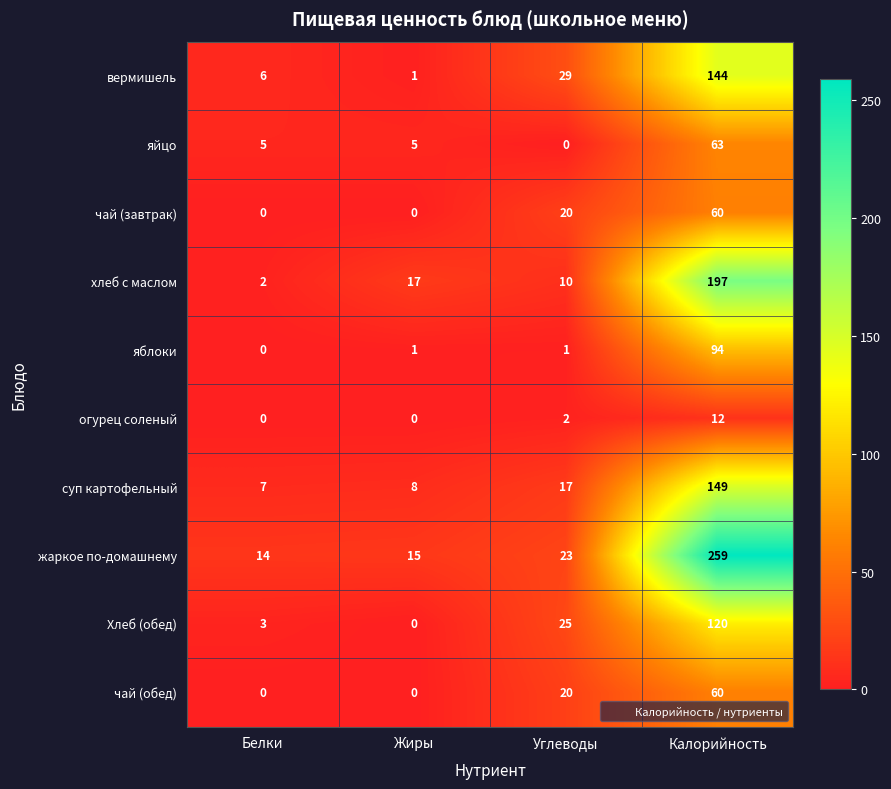

Which category has the highest value across all series?

Калорийность